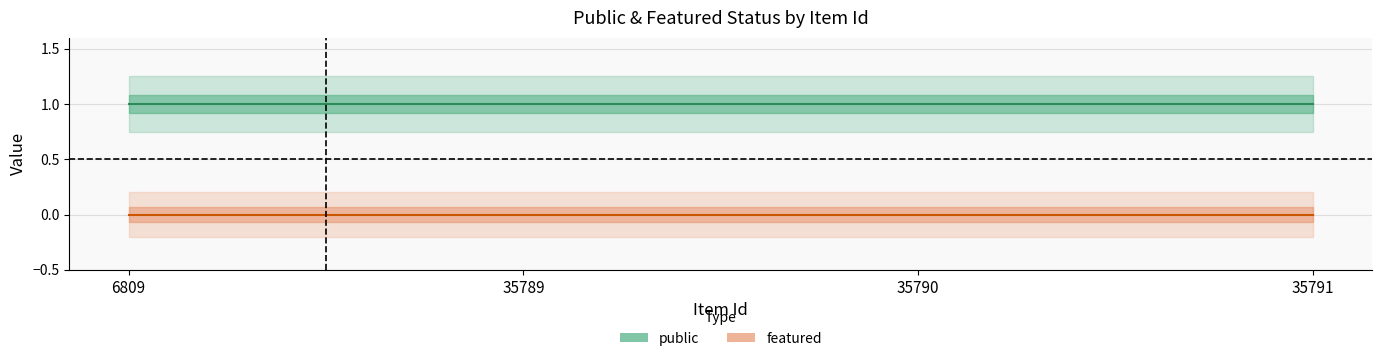

Reading left to right, extract all data points from this chart.

public: 6809=1	35789=1	35790=1	35791=1
featured: 6809=0	35789=0	35790=0	35791=0